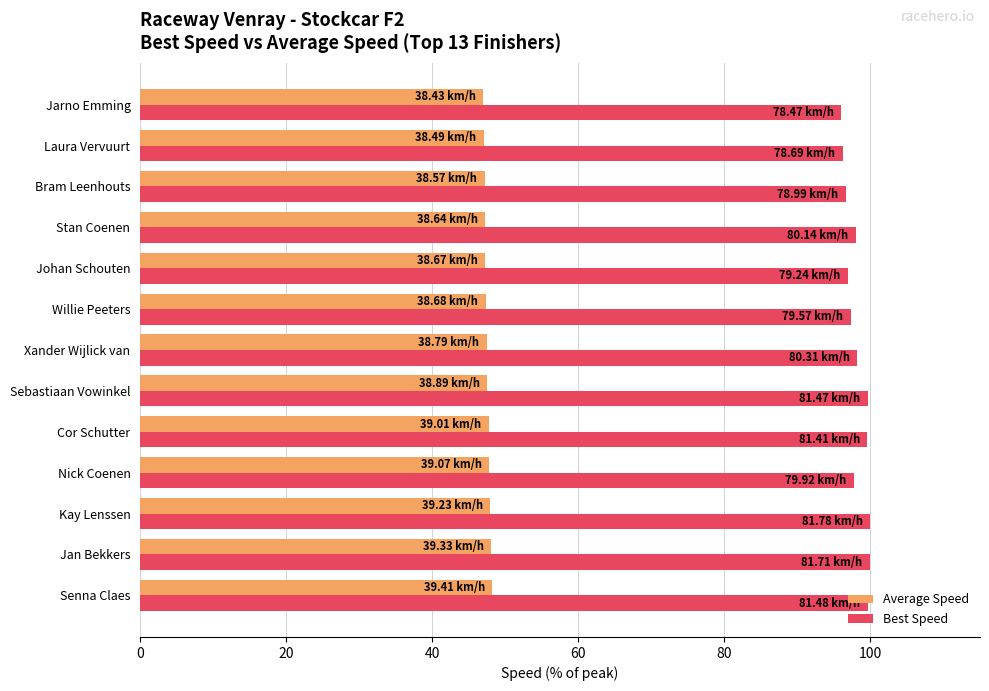

How many data points does each series have?

13